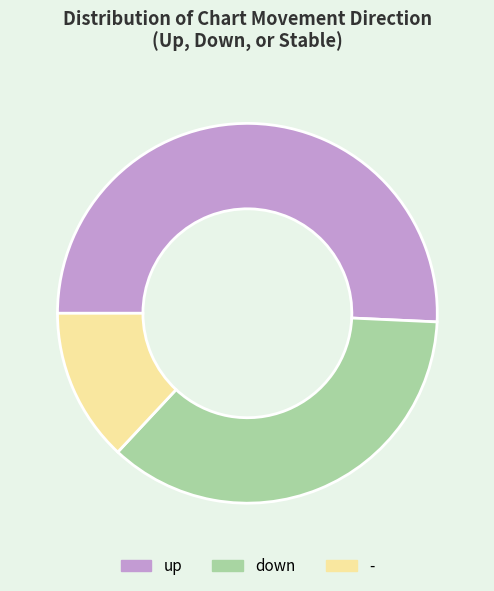

Combined, do - and up account for over 50%?

Yes